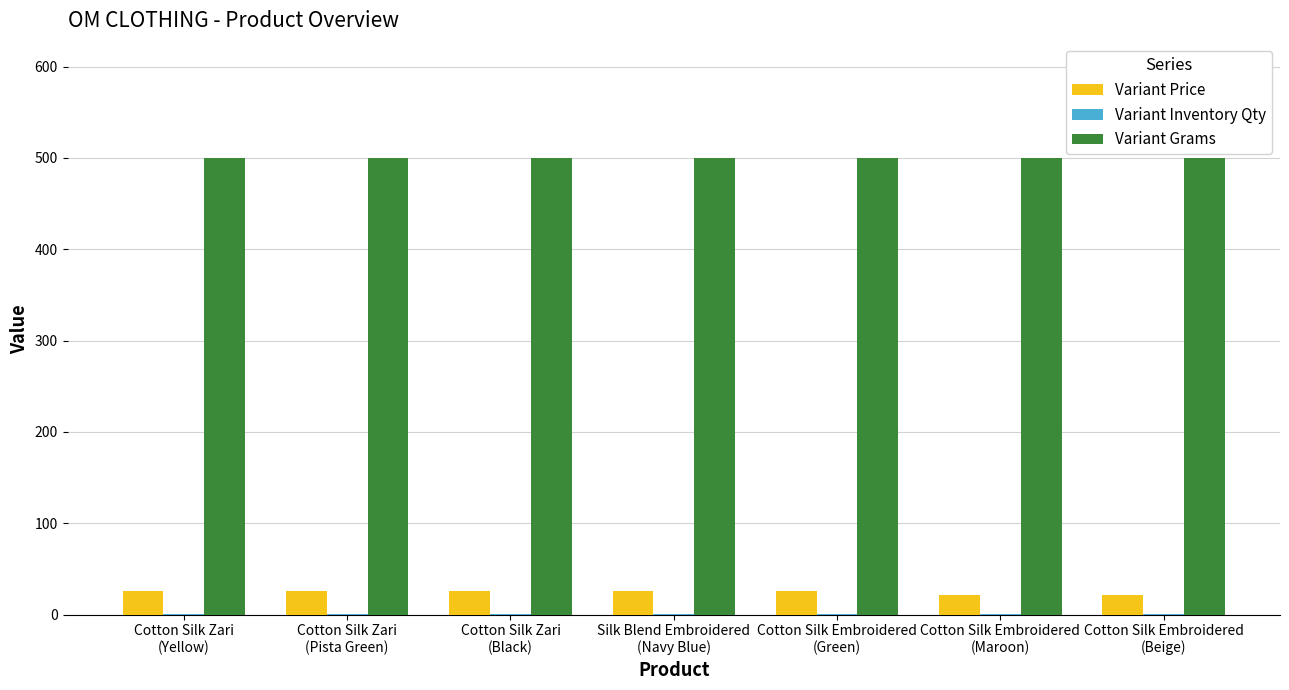

Which series has the largest total across all categories?

Variant Grams